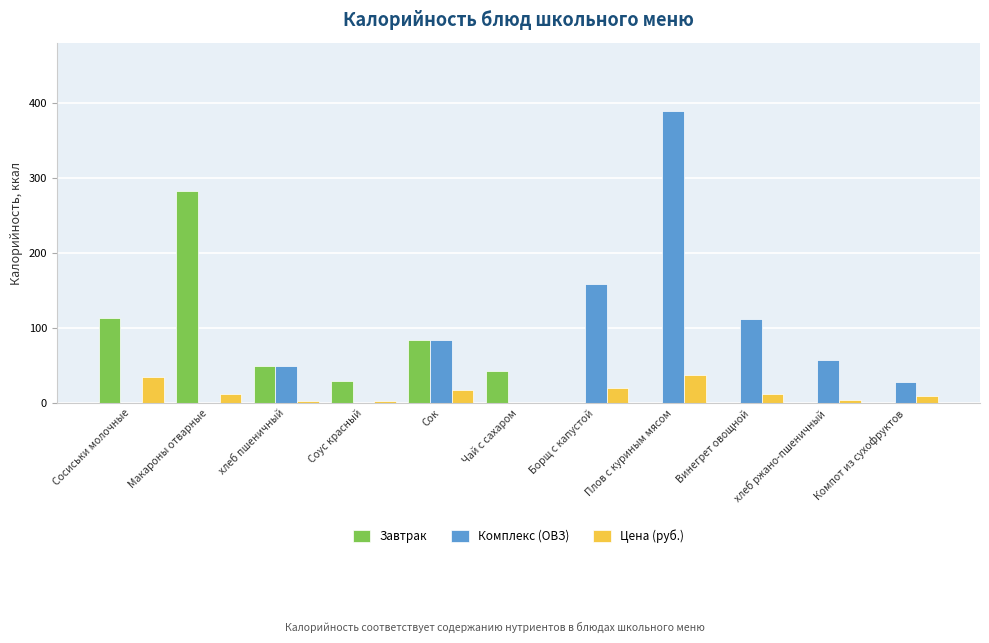

How many categories are shown in the chart?

11